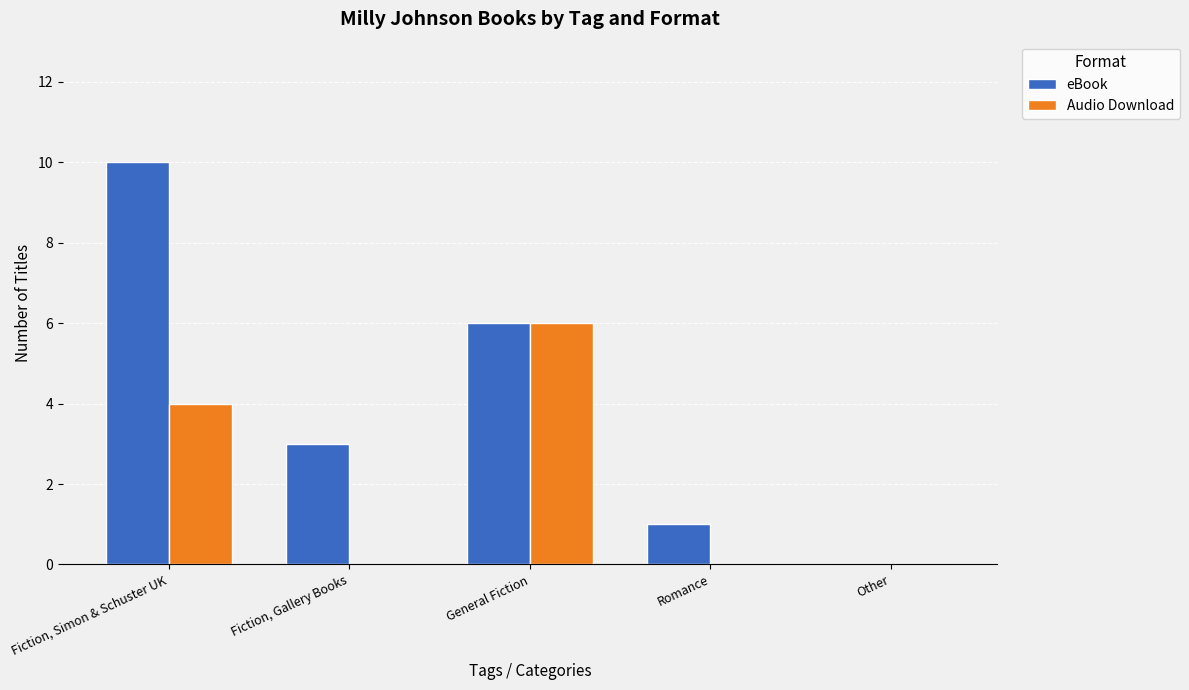

Which series has the largest total across all categories?

eBook